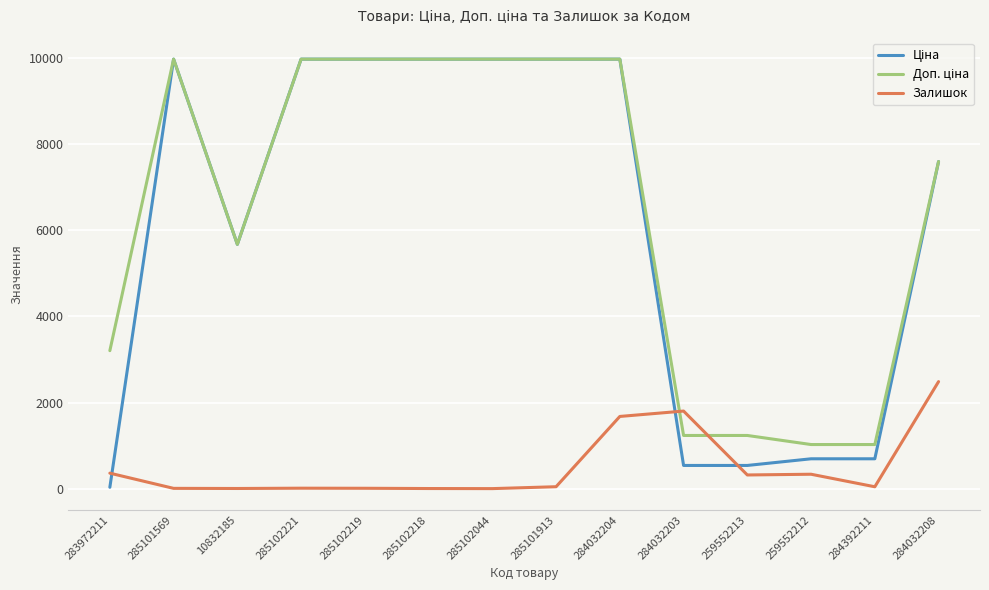

What is the maximum value shown in the chart?

9975.0